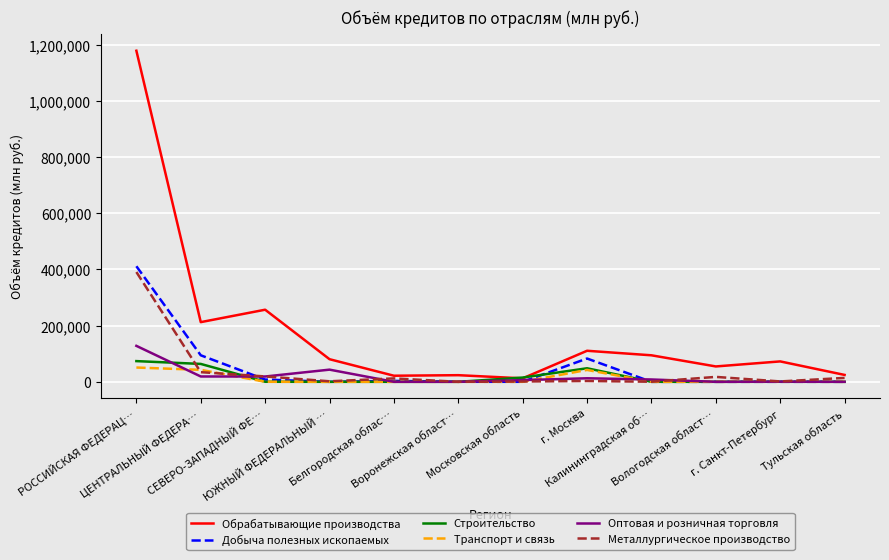

Which series has the widest spread of values?

Обрабатывающие производства